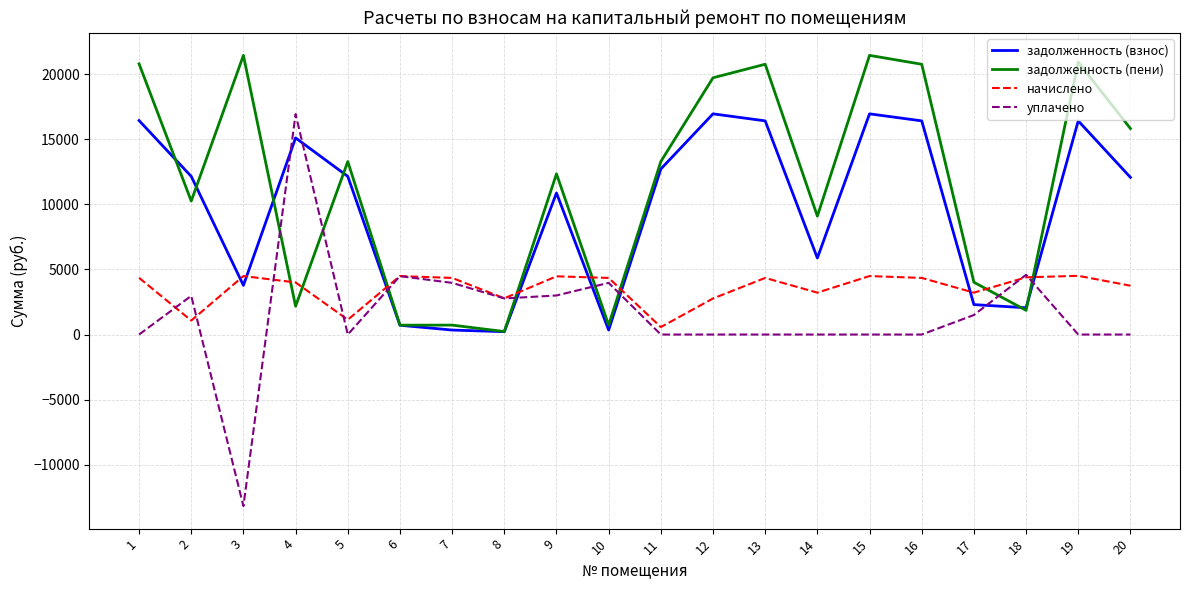

Is the value of уплачено at 9 greater than the value of задолженность (пени) at 5?

No